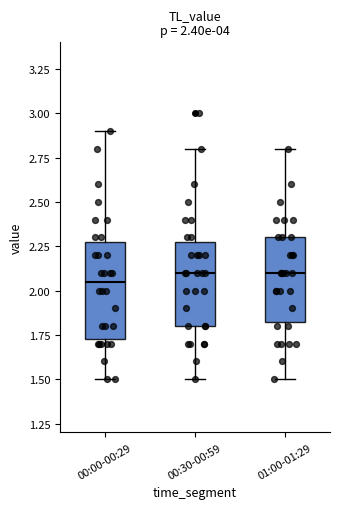

Comparing the boxes themselves (not the whiskers), which one is the tallest?

00:00-00:29